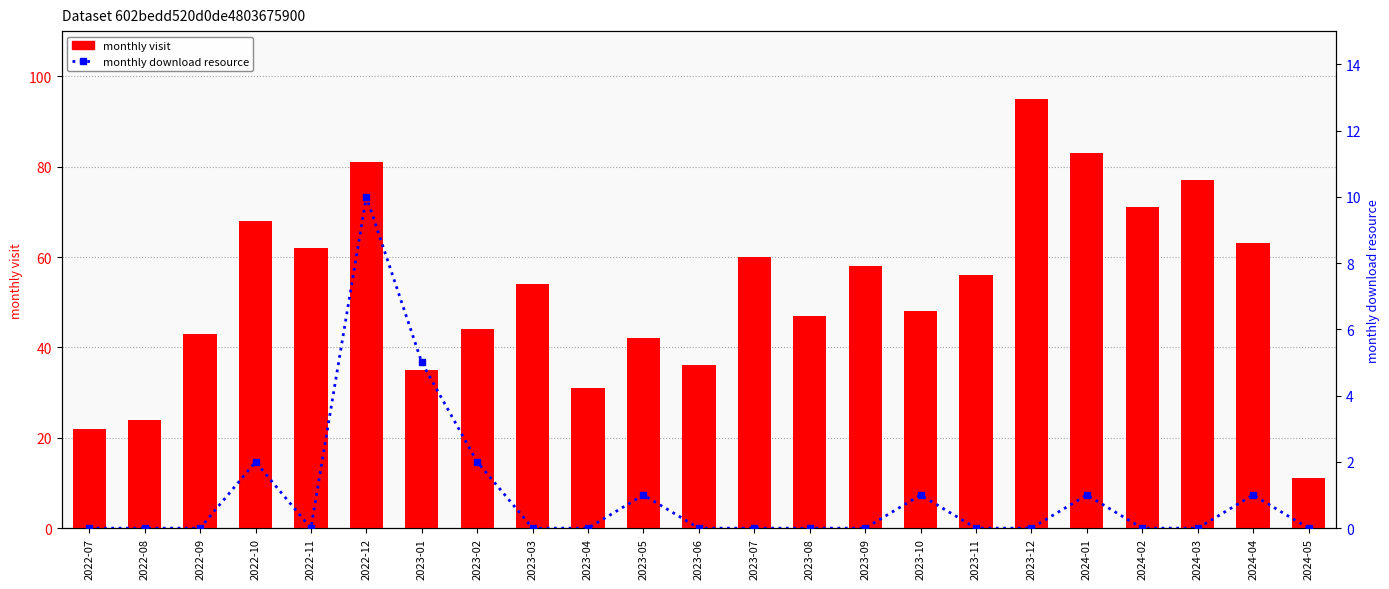

What is the difference between the second highest and second lowest values in the monthly visit series?

61